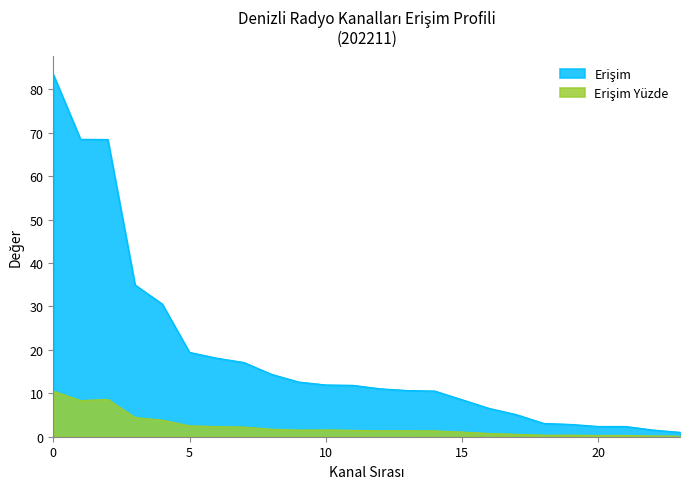

True or false: Erişim has more than 0 points higher than both neighbors.

False